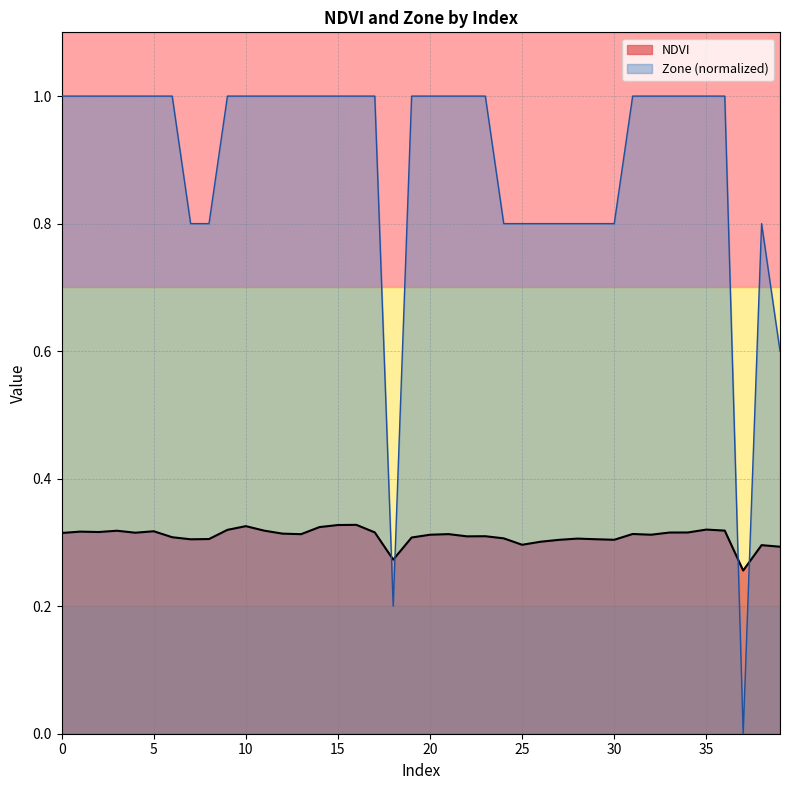

Reading left to right, list all the values displayed in this chart.

NDVI: 0=0.3	1=0.3	2=0.3	3=0.3	4=0.3	5=0.3	6=0.3	7=0.3	8=0.3	9=0.3	10=0.3	11=0.3	12=0.3	13=0.3	14=0.3	15=0.3	16=0.3	17=0.3	18=0.3	19=0.3	20=0.3	21=0.3	22=0.3	23=0.3	24=0.3	25=0.3	26=0.3	27=0.3	28=0.3	29=0.3	30=0.3	31=0.3	32=0.3	33=0.3	34=0.3	35=0.3	36=0.3	37=0.3	38=0.3	39=0.3
Zone: 0=1.0	1=1.0	2=1.0	3=1.0	4=1.0	5=1.0	6=1.0	7=0.8	8=0.8	9=1.0	10=1.0	11=1.0	12=1.0	13=1.0	14=1.0	15=1.0	16=1.0	17=1.0	18=0.2	19=1.0	20=1.0	21=1.0	22=1.0	23=1.0	24=0.8	25=0.8	26=0.8	27=0.8	28=0.8	29=0.8	30=0.8	31=1.0	32=1.0	33=1.0	34=1.0	35=1.0	36=1.0	37=0.0	38=0.8	39=0.6